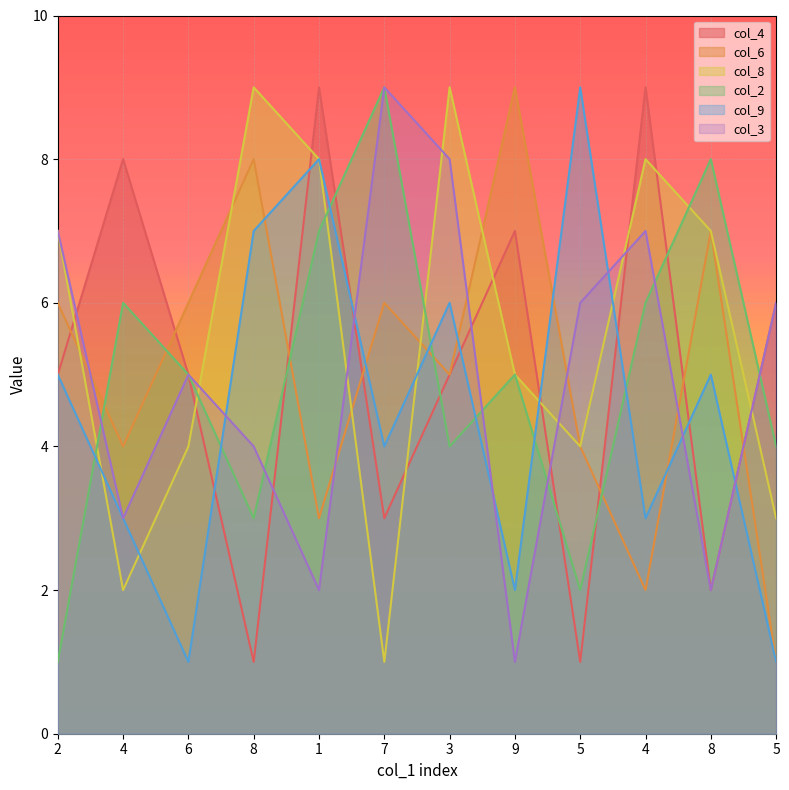

List the labels in order of col_6 value, largest first.

9, 8, 8, 2, 6, 7, 3, 4, 5, 1, 4, 5